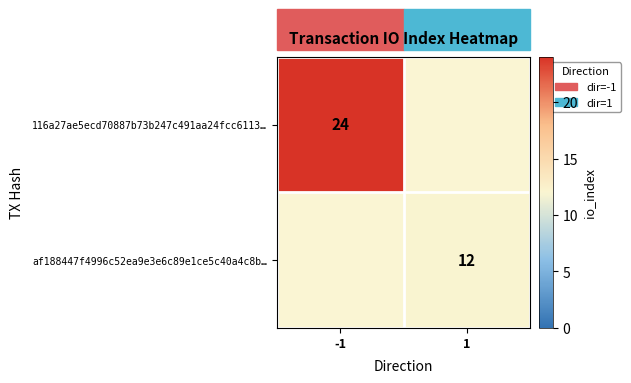

Is the value of 116a27ae5ecd70887b73b247c491aa24fcc6113… at -1 greater than the value of af188447f4996c52ea9e3e6c89e1ce5c40a4c8b… at 1?

Yes